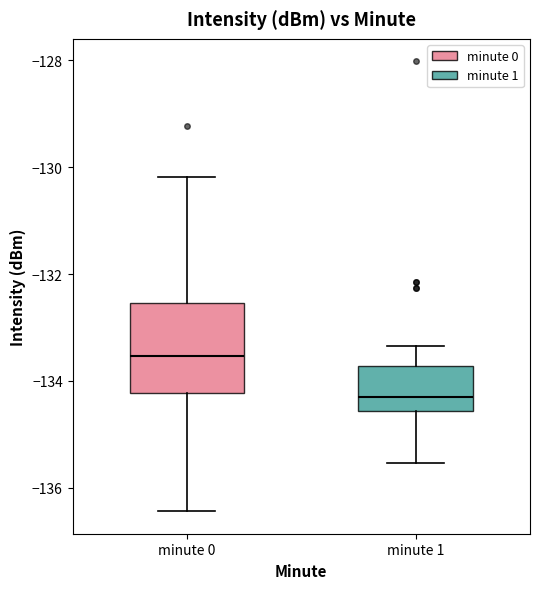

Reading left to right, read every box against the y-axis: the position of its median line, the range the box covers, and the ends of its whiskers. The values are not printed on the chart, so give them approximately, as read against the axis.

minute 0: median -133.6, box -134.2 to -132.6, whiskers -136.4 to -130.2
minute 1: median -134.4, box -134.6 to -133.8, whiskers -135.6 to -133.4